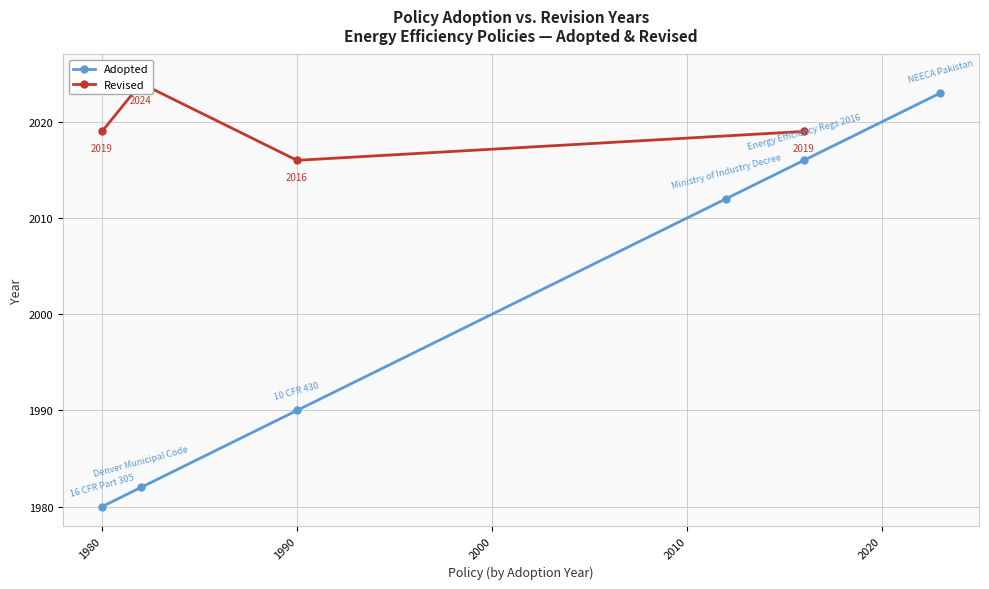

The value at 2023 is 1350. True or false?

False